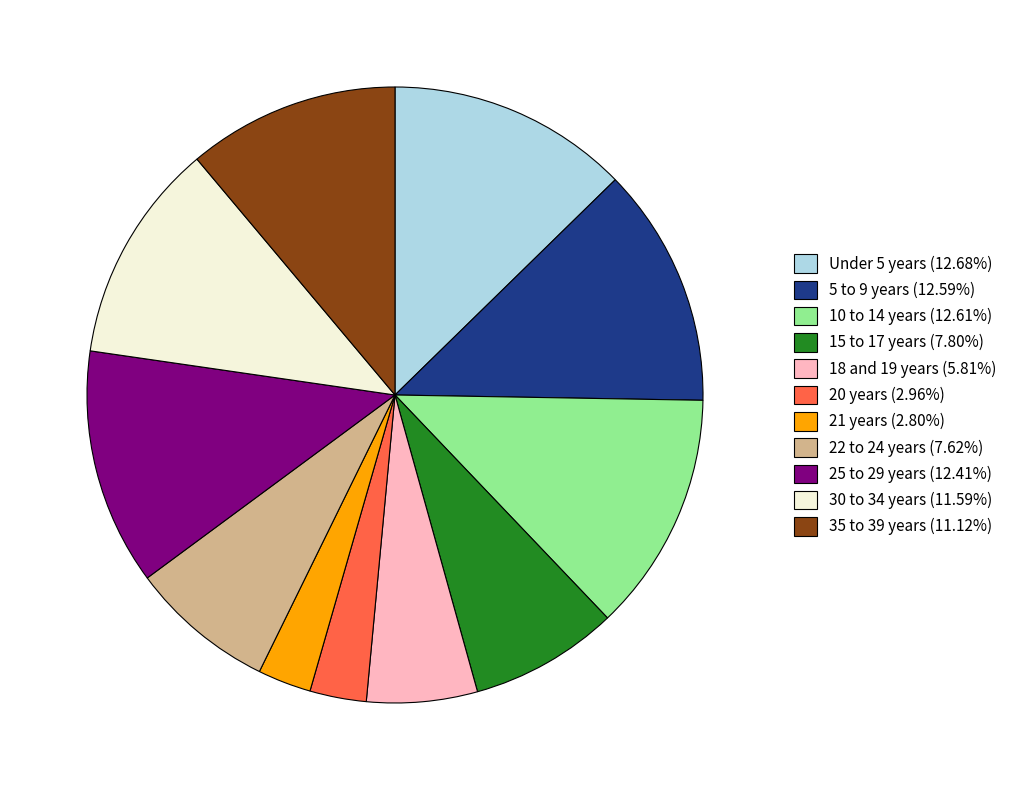

What is the ratio of the value at 5 to 9 years (12.59%) to the value at 15 to 17 years (7.80%)?

1.6